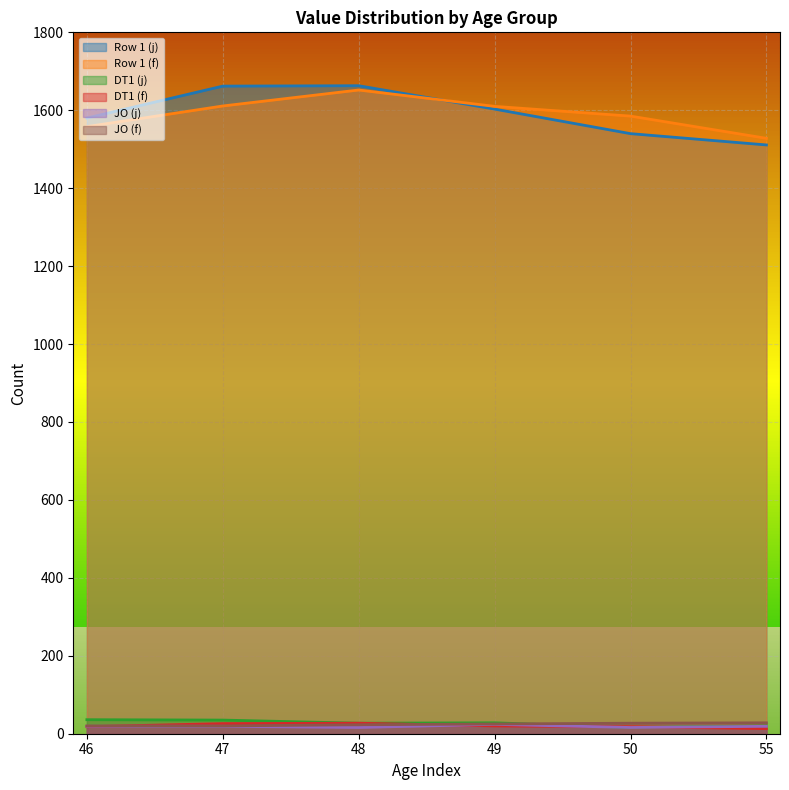

Reading left to right, transcribe all the data shown in this chart.

Row 1 (j): 46=1580	47=1662	48=1663	49=1603	50=1540	55=1511
Row 1 (f): 46=1558	47=1611	48=1652	49=1610	50=1585	55=1528
DT1 (j): 46=36	47=35	48=27	49=28	50=16	55=20
DT1 (f): 46=18	47=26	48=27	49=20	50=18	55=13
JO (j): 46=19	47=19	48=16	49=24	50=16	55=19
JO (f): 46=20	47=20	48=23	49=25	50=27	55=28